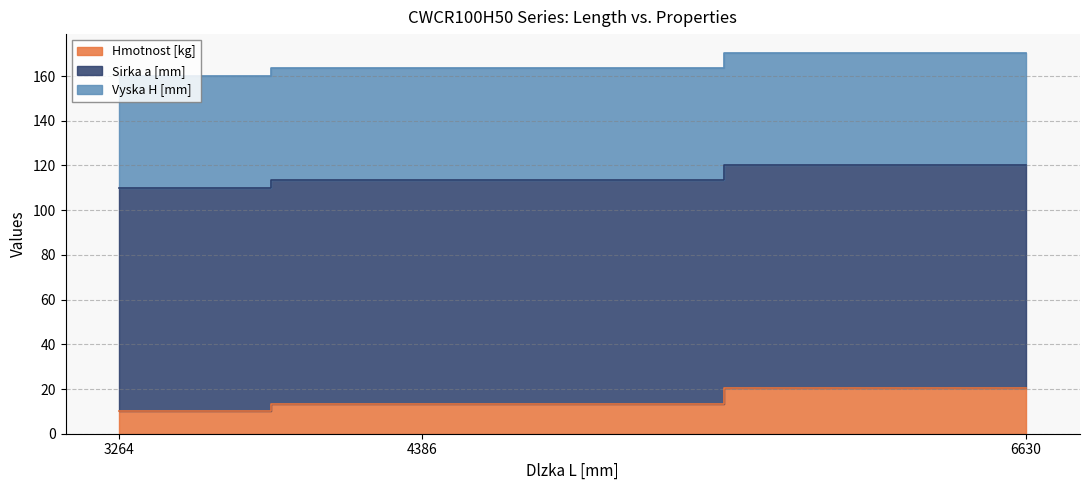

What is the difference between the Hmotnost [kg] values at 6630 and 4386?

6.8